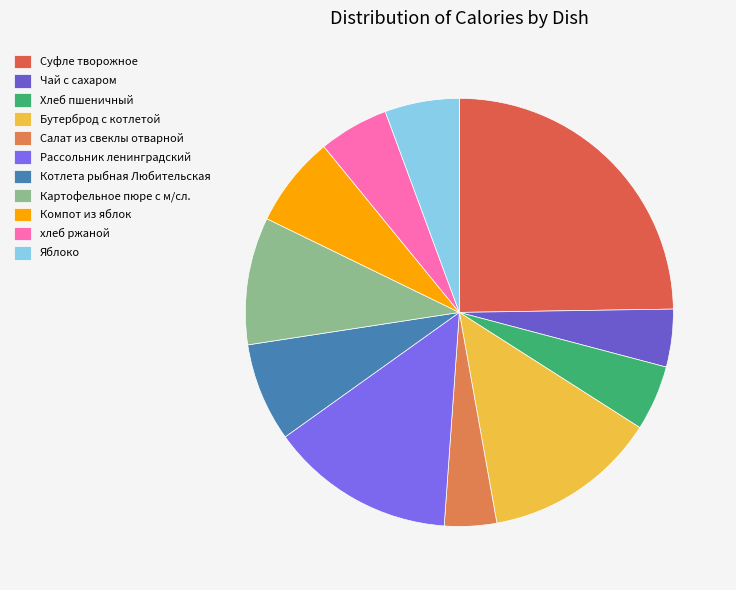

What is the smallest slice in the pie chart?

Салат из свеклы отварной